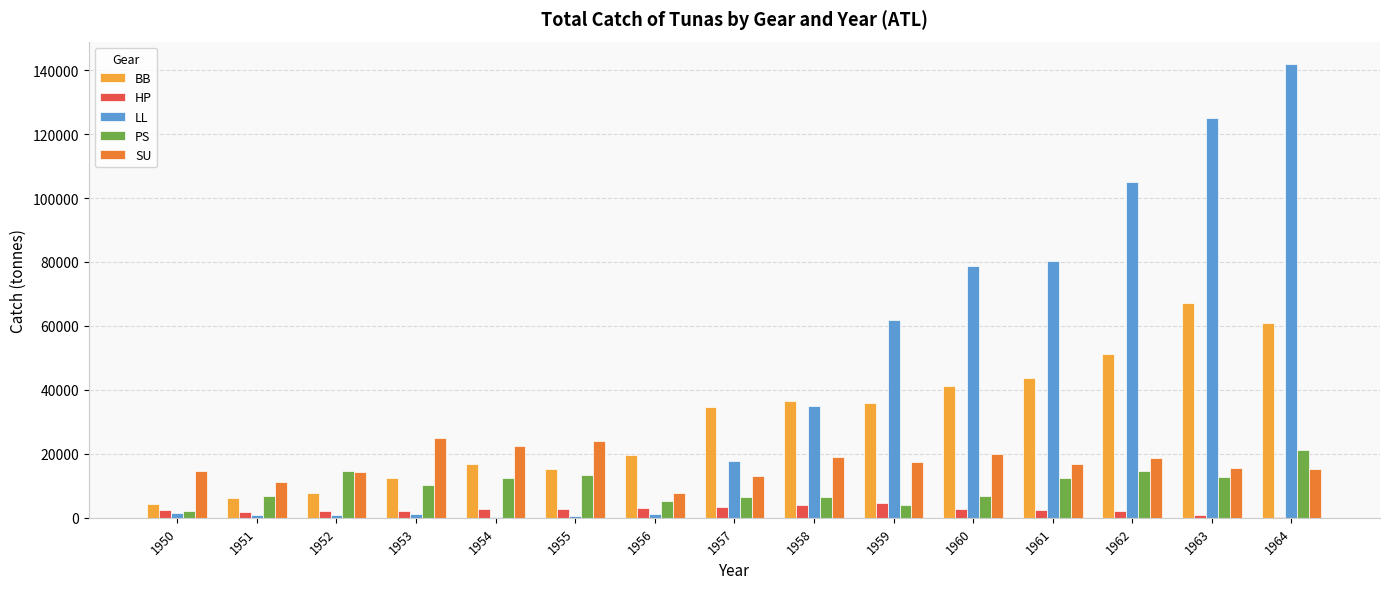

What is the maximum value shown in the chart?

141824.0